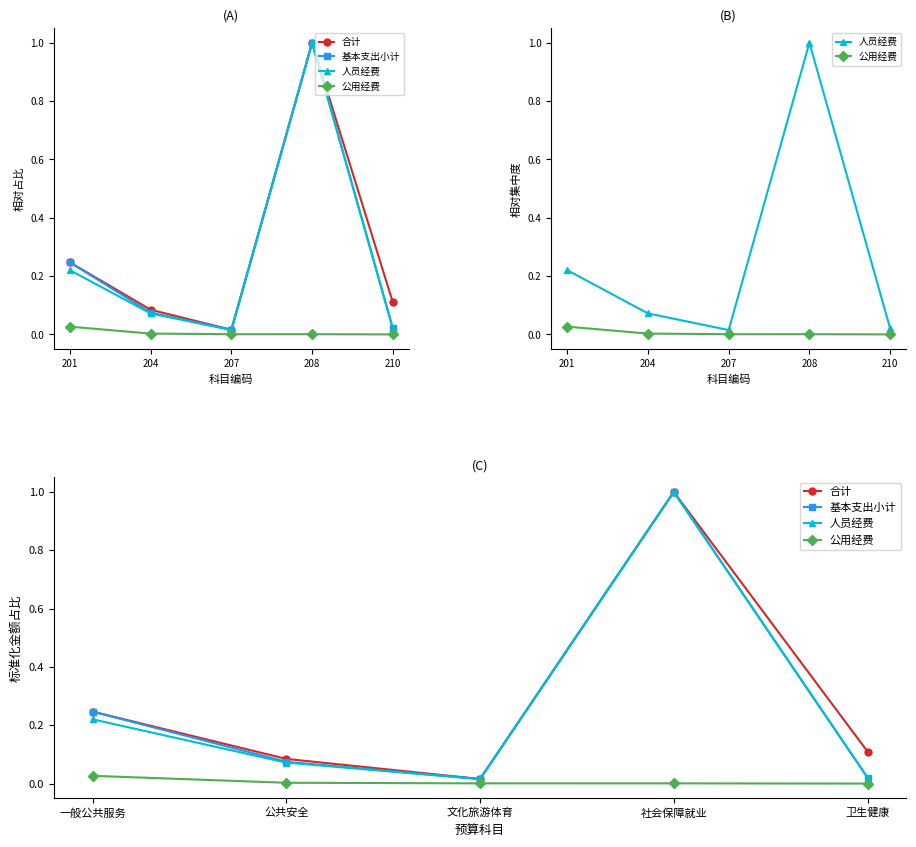

List the series in order of their peak value, highest first.

合计, 基本支出小计, 人员经费, 公用经费